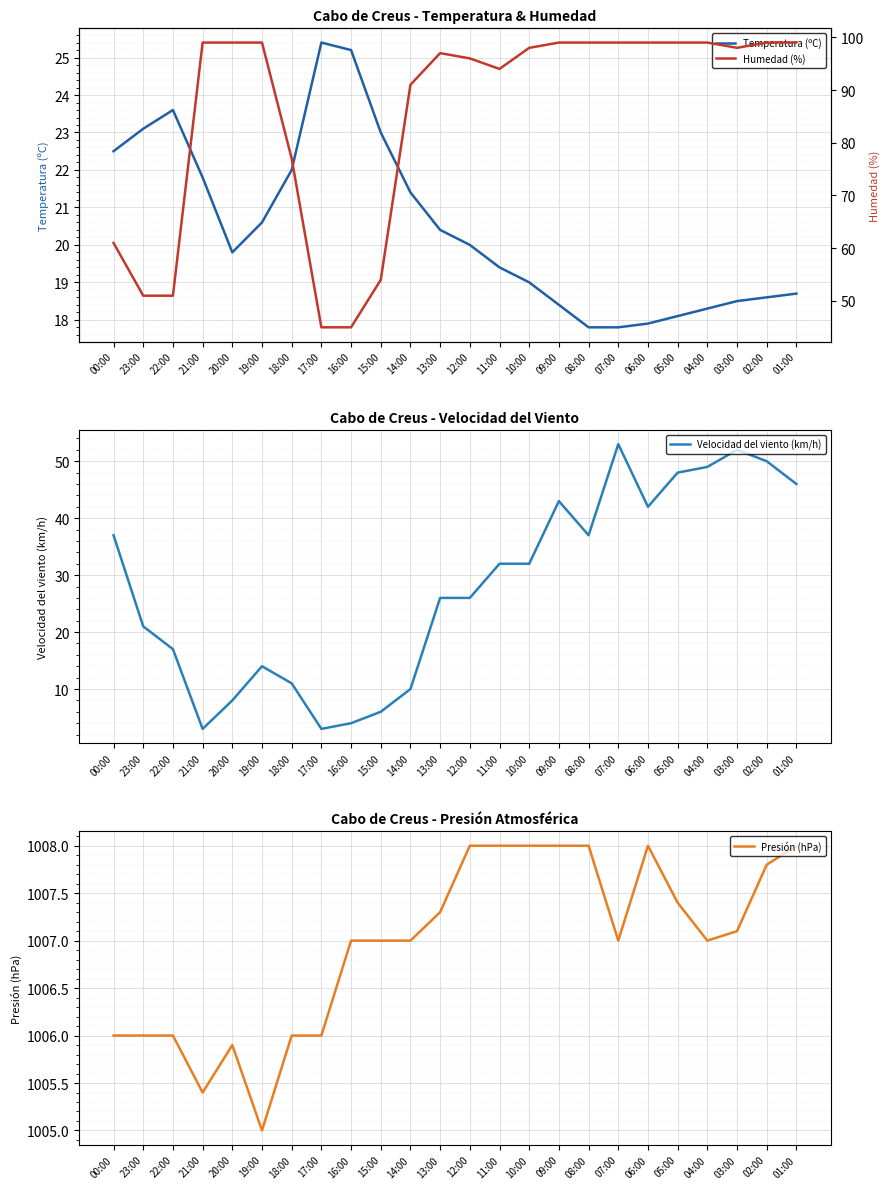

At which label does Presión (hPa) first exceed 1007?

13:00